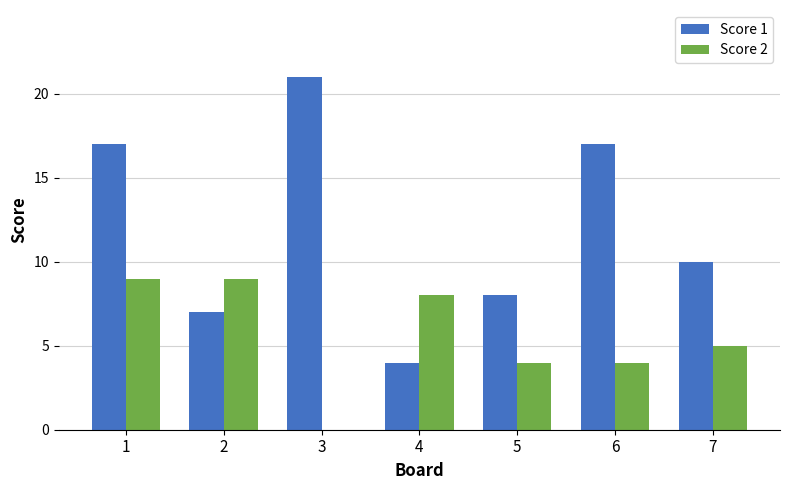

How many groups of bars are there?

7